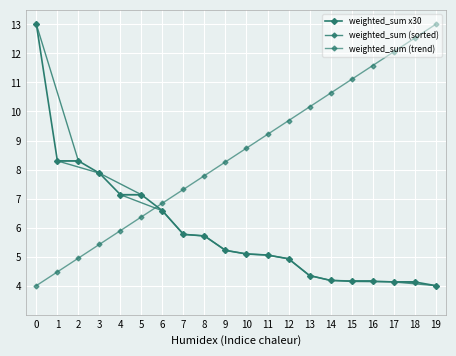

Where do weighted_sum (trend) and weighted_sum x30 first cross each other?

5 and 6